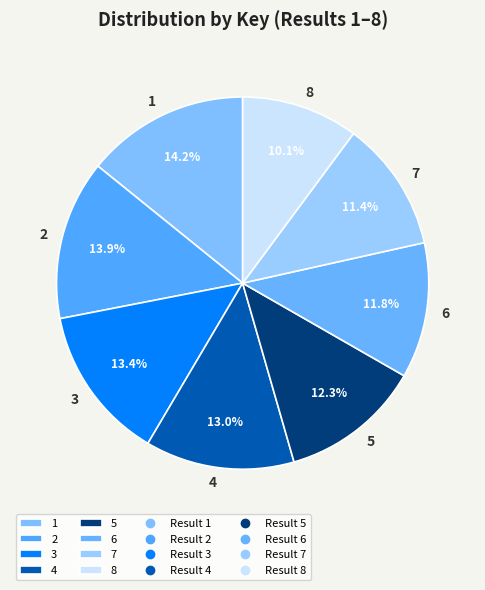

Count the number of slices in the pie.

8